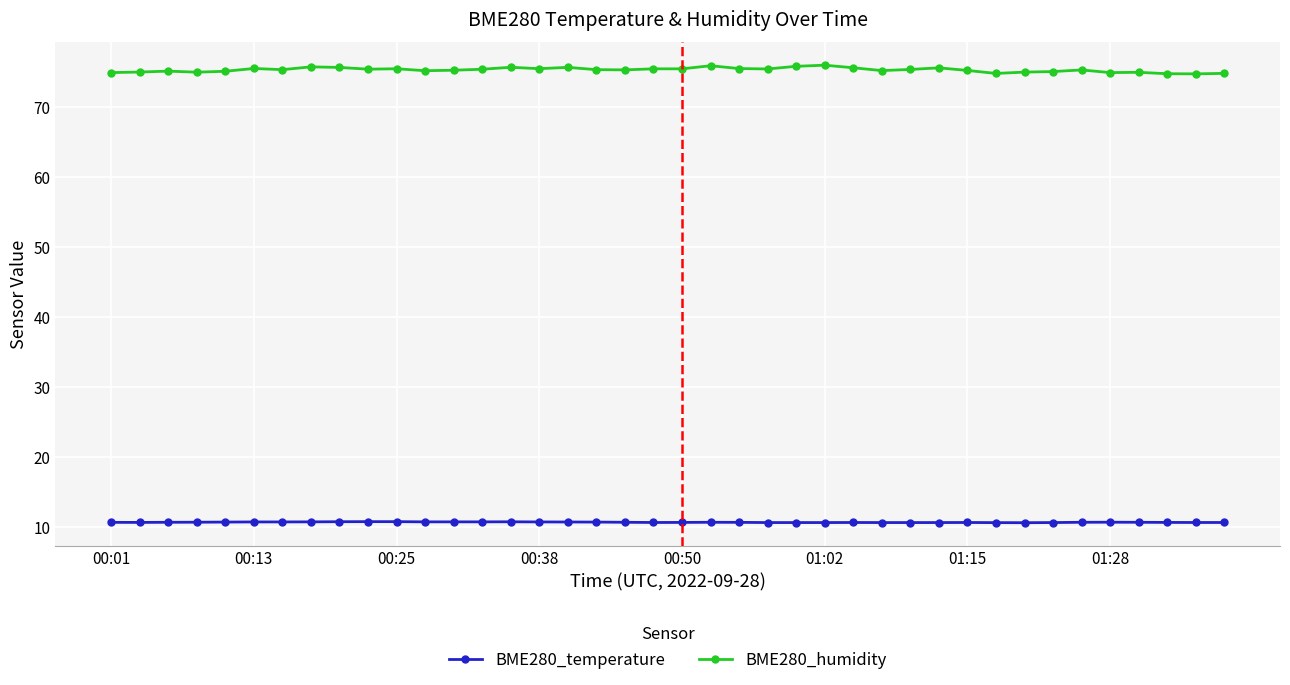

What is the minimum value for BME280_humidity?

74.8